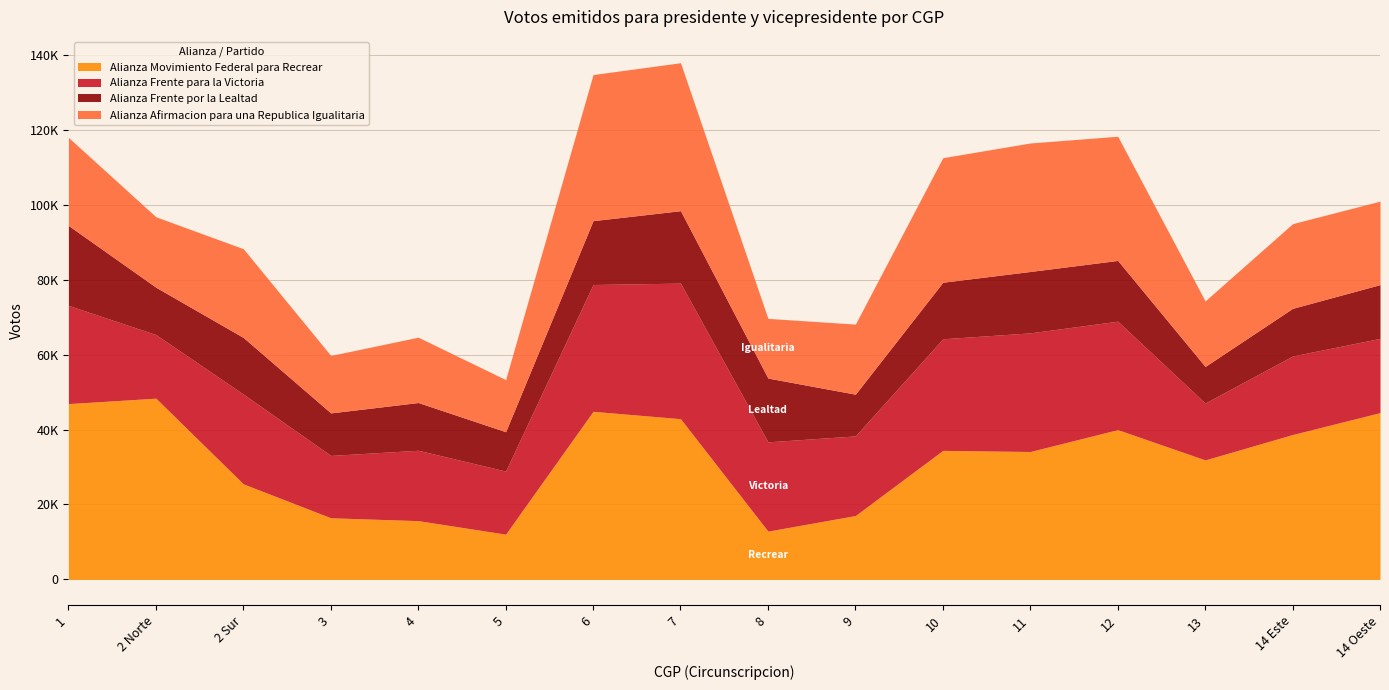

What are all the series names shown in the legend?

Alianza Movimiento Federal para Recrear, Alianza Frente para la Victoria, Alianza Frente por la Lealtad, Alianza Afirmacion para una Republica Igualitaria